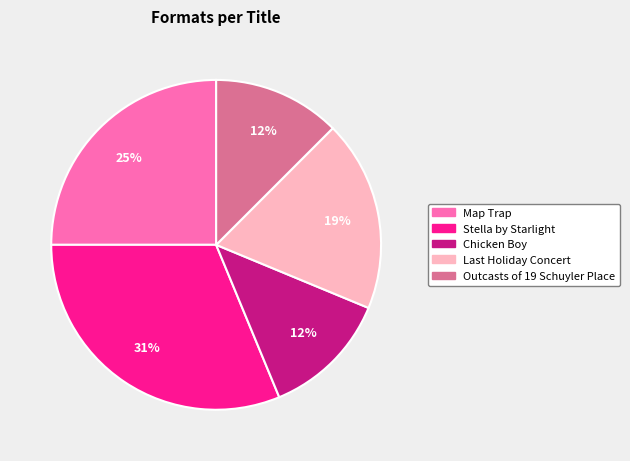

What is the largest slice in the pie chart?

Stella by Starlight